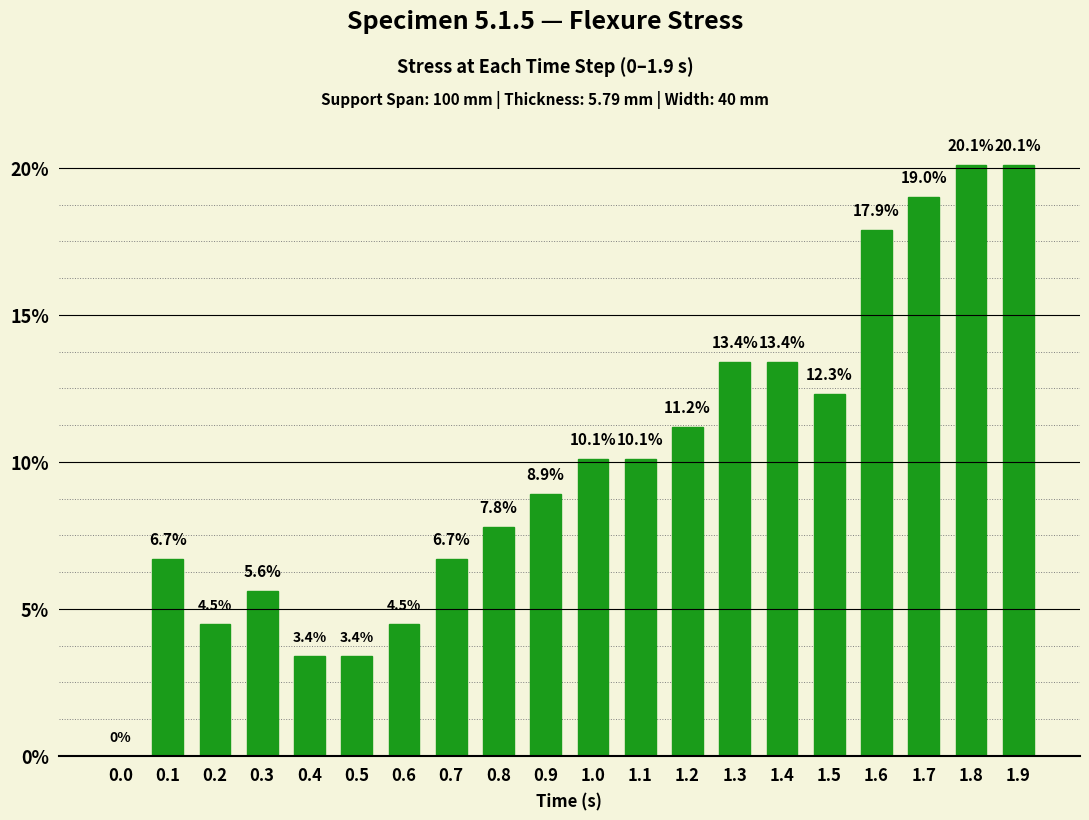

The chart shows a value of 0.1 at 0.8. True or false?

True